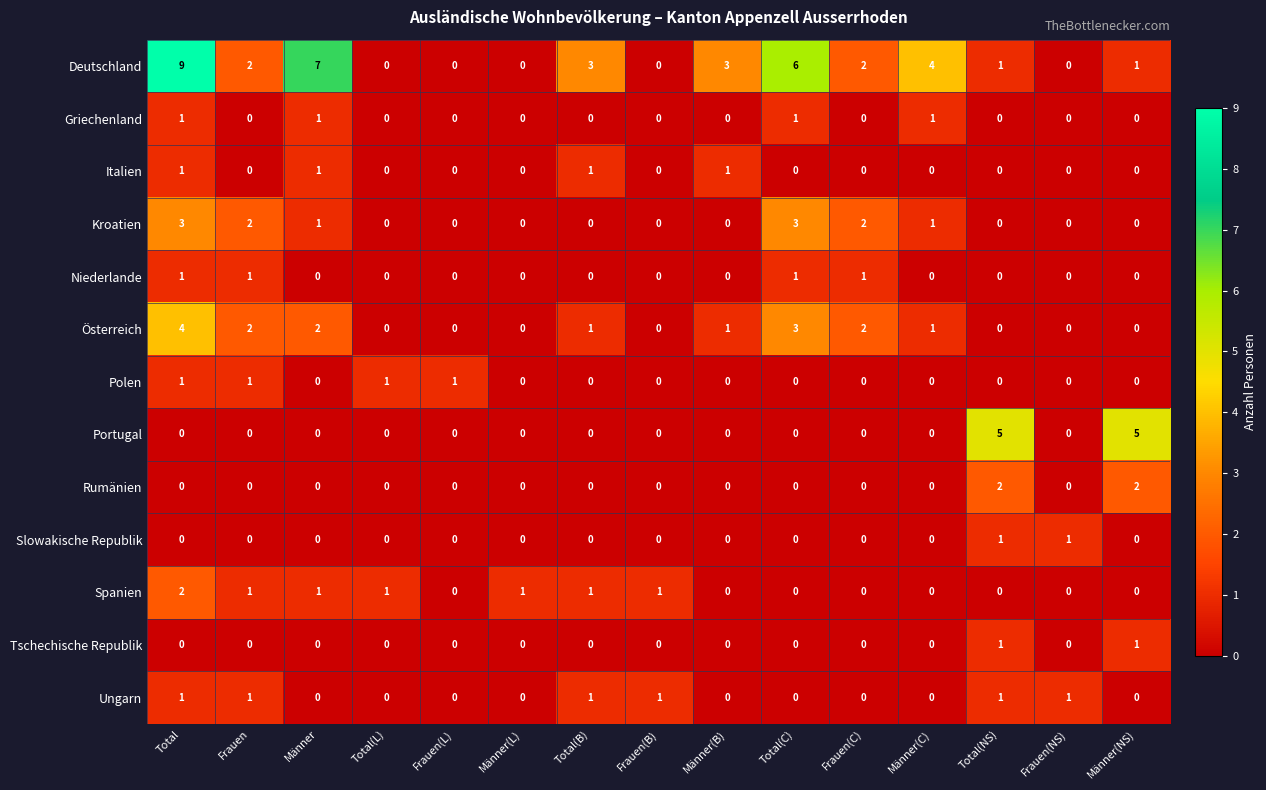

What is the approximate value of Deutschland at Total(B)?

3